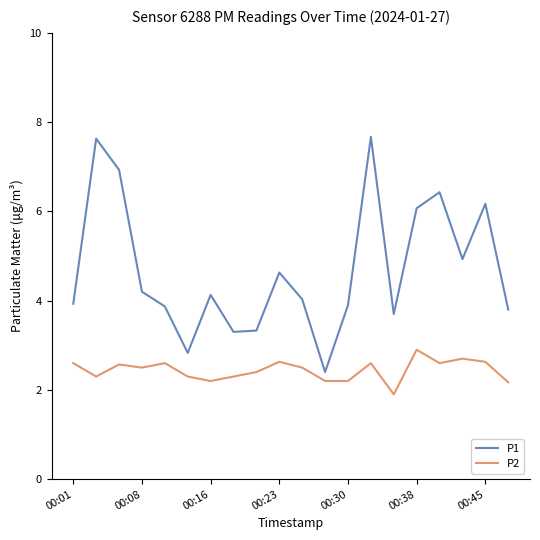

Rank the series by their maximum value, from lowest to highest.

P2, P1